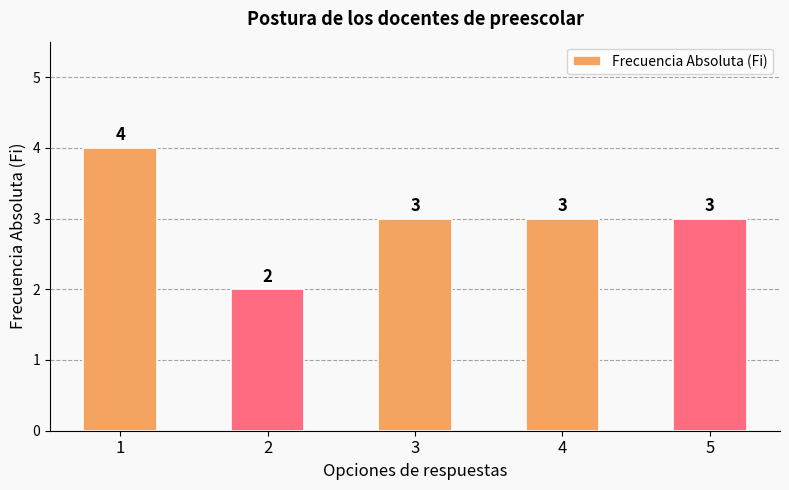

Does the chart contain any negative values?

No